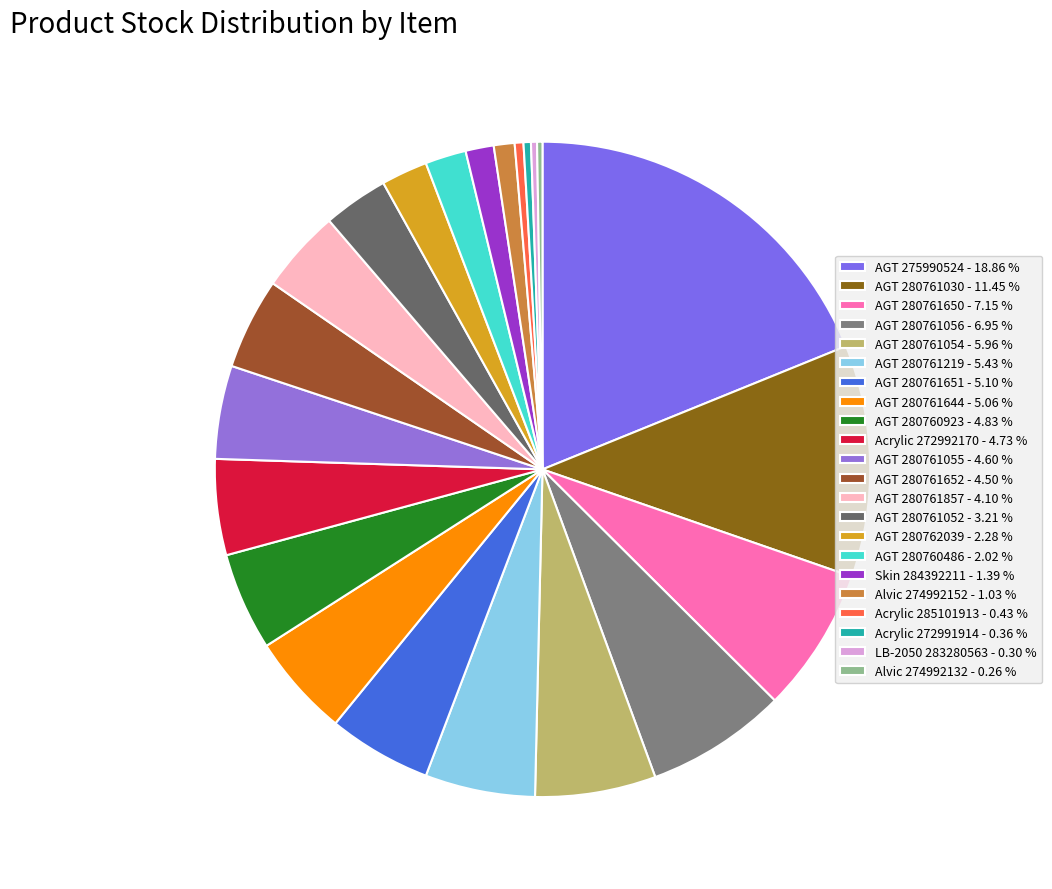

Does AGT 280762039 account for over 50% of the chart?

No